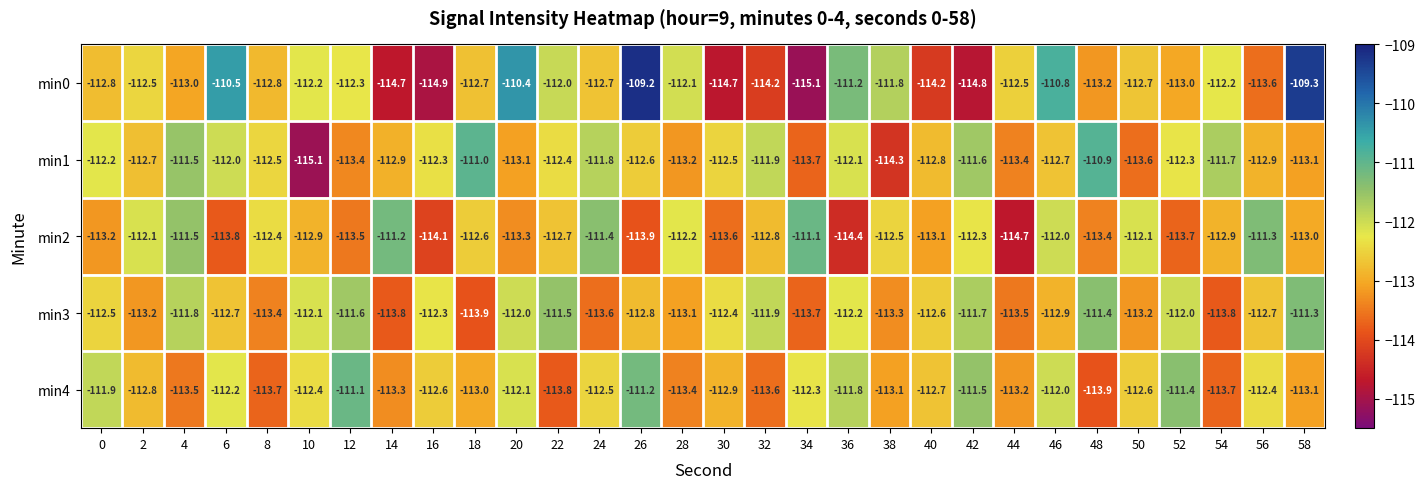

What is the maximum value shown in the chart?

-109.2